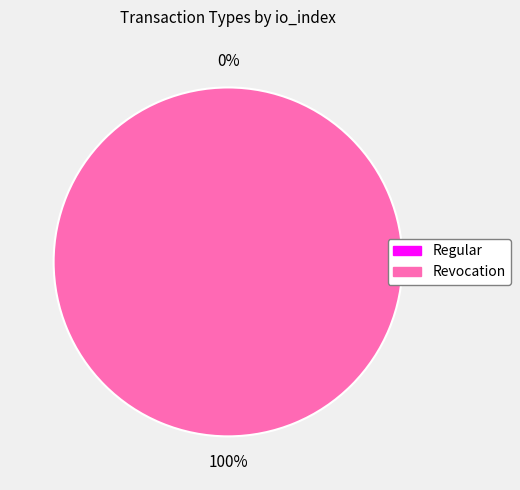

How many slices are in this pie chart?

2